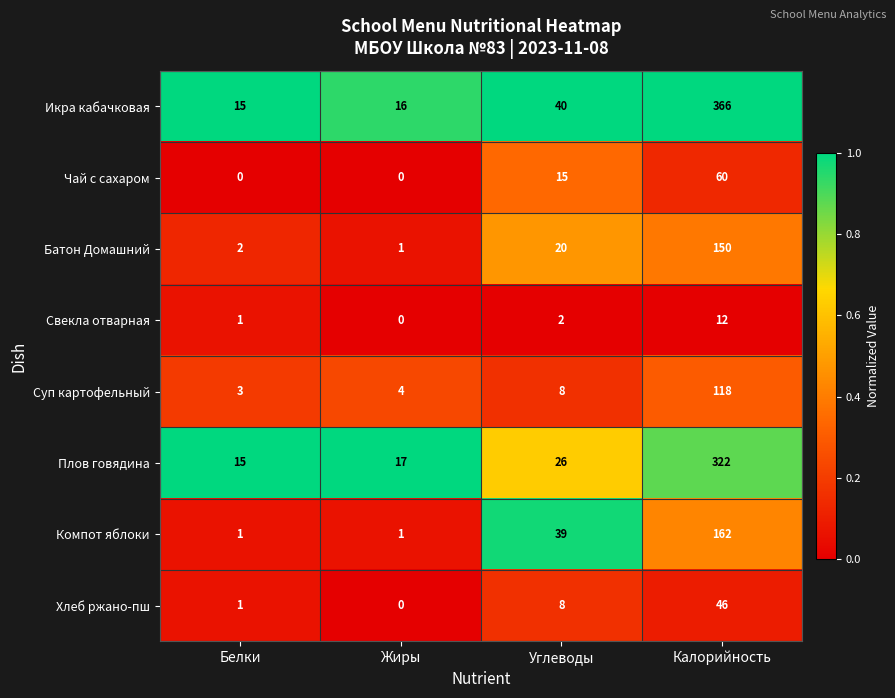

How many categories are shown in the chart?

4